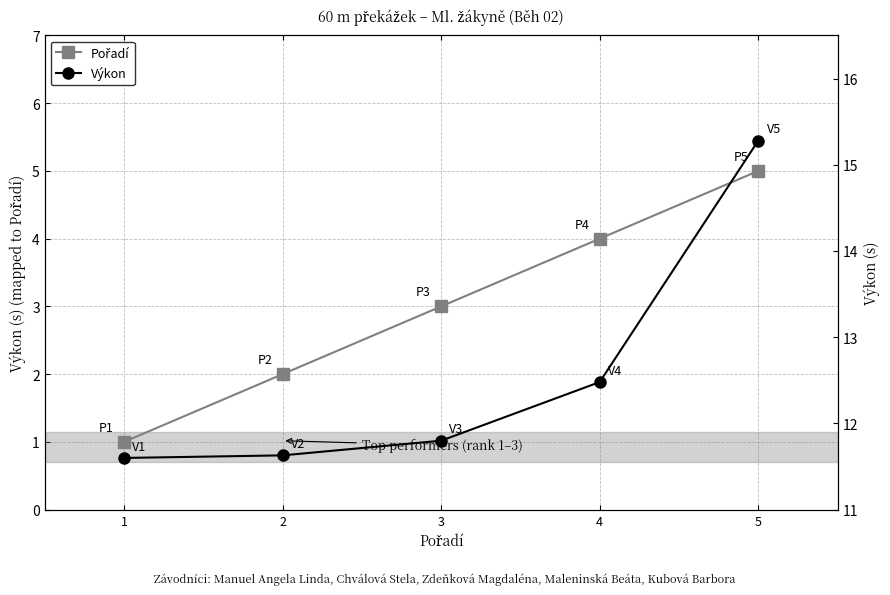

What is the difference between the maximum and minimum values in the Výkon series?

3.7